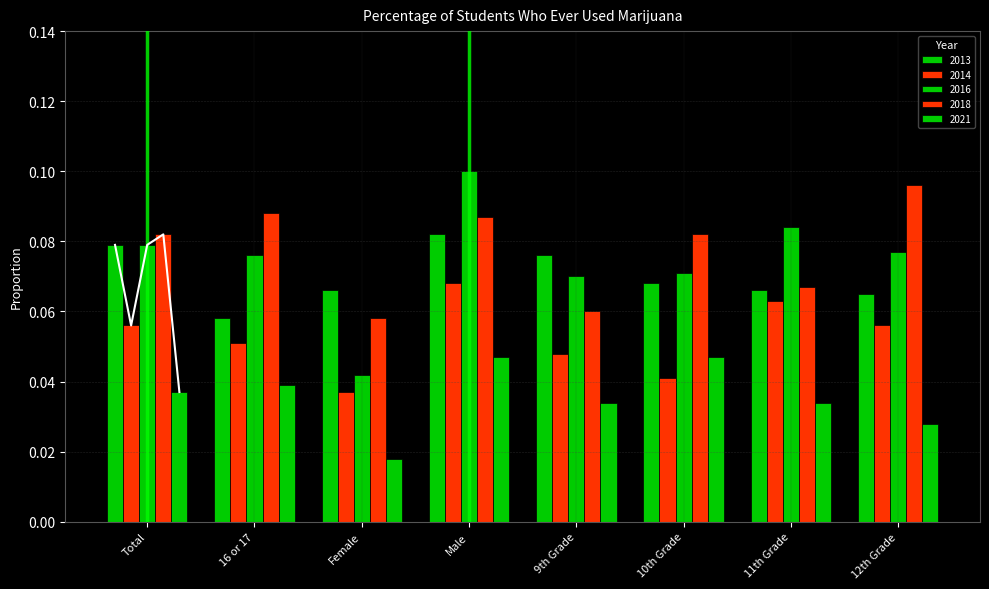

Reading left to right, extract all data points from this chart.

2013: Total=0.1	16 or 17=0.1	Female=0.1	Male=0.1	9th Grade=0.1	10th Grade=0.1	11th Grade=0.1	12th Grade=0.1
2014: Total=0.1	16 or 17=0.1	Female=0.0	Male=0.1	9th Grade=0.0	10th Grade=0.0	11th Grade=0.1	12th Grade=0.1
2016: Total=0.1	16 or 17=0.1	Female=0.0	Male=0.1	9th Grade=0.1	10th Grade=0.1	11th Grade=0.1	12th Grade=0.1
2018: Total=0.1	16 or 17=0.1	Female=0.1	Male=0.1	9th Grade=0.1	10th Grade=0.1	11th Grade=0.1	12th Grade=0.1
2021: Total=0.0	16 or 17=0.0	Female=0.0	Male=0.0	9th Grade=0.0	10th Grade=0.0	11th Grade=0.0	12th Grade=0.0